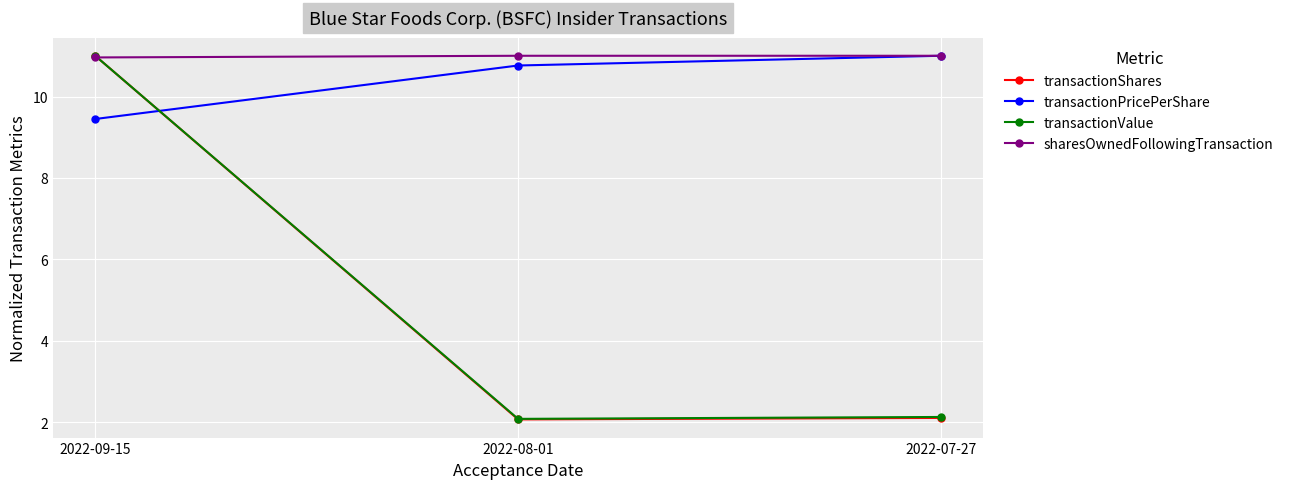

Reading right to left, what are all the values shown in this chart?

transactionShares: 2022-07-27=2.1	2022-08-01=2.1	2022-09-15=11.0
transactionPricePerShare: 2022-07-27=11.0	2022-08-01=10.8	2022-09-15=9.4
transactionValue: 2022-07-27=2.1	2022-08-01=2.1	2022-09-15=11.0
sharesOwnedFollowingTransaction: 2022-07-27=11.0	2022-08-01=11.0	2022-09-15=11.0